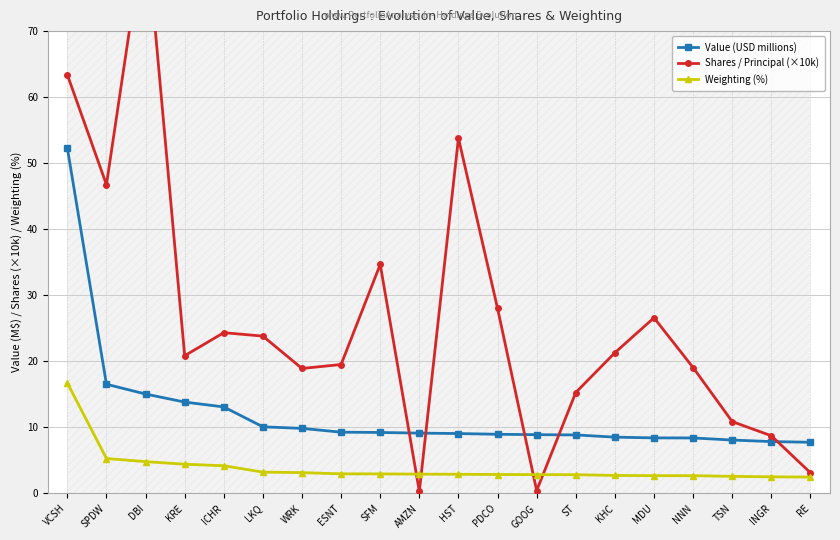

What is the total value across all series at HST?

65.8